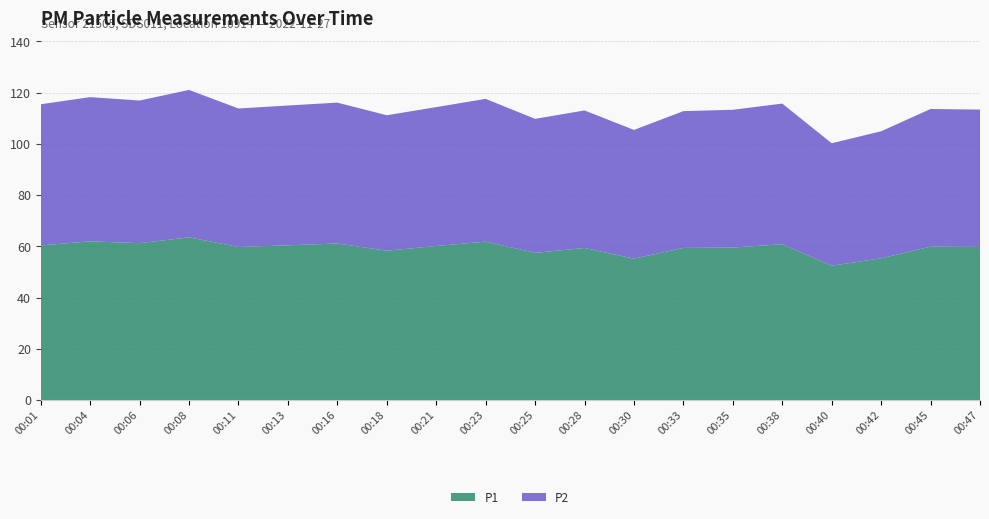

Reading right to left, what are all the values shown in this chart?

P1: 00:47=59.8	00:45=59.9	00:42=55.3	00:40=52.5	00:38=60.8	00:35=59.5	00:33=59.4	00:30=55.2	00:28=59.4	00:25=57.5	00:23=61.9	00:21=60.1	00:18=58.3	00:16=61.1	00:13=60.4	00:11=59.8	00:08=63.5	00:06=61.2	00:04=62.0	00:01=60.4
P2: 00:47=53.6	00:45=53.7	00:42=49.6	00:40=47.8	00:38=54.9	00:35=53.8	00:33=53.4	00:30=50.2	00:28=53.7	00:25=52.3	00:23=55.7	00:21=54.2	00:18=52.9	00:16=55.0	00:13=54.6	00:11=54.0	00:08=57.5	00:06=55.7	00:04=56.3	00:01=55.1